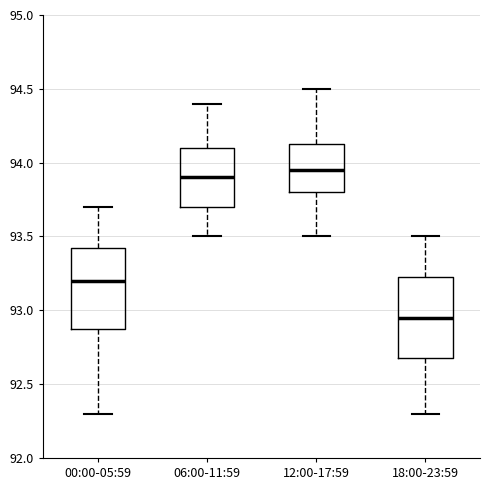

Where is the lower edge of the box for 06:00-11:59 on the y-axis? The values are not printed on the chart, so give them approximately, as read against the axis.

93.70